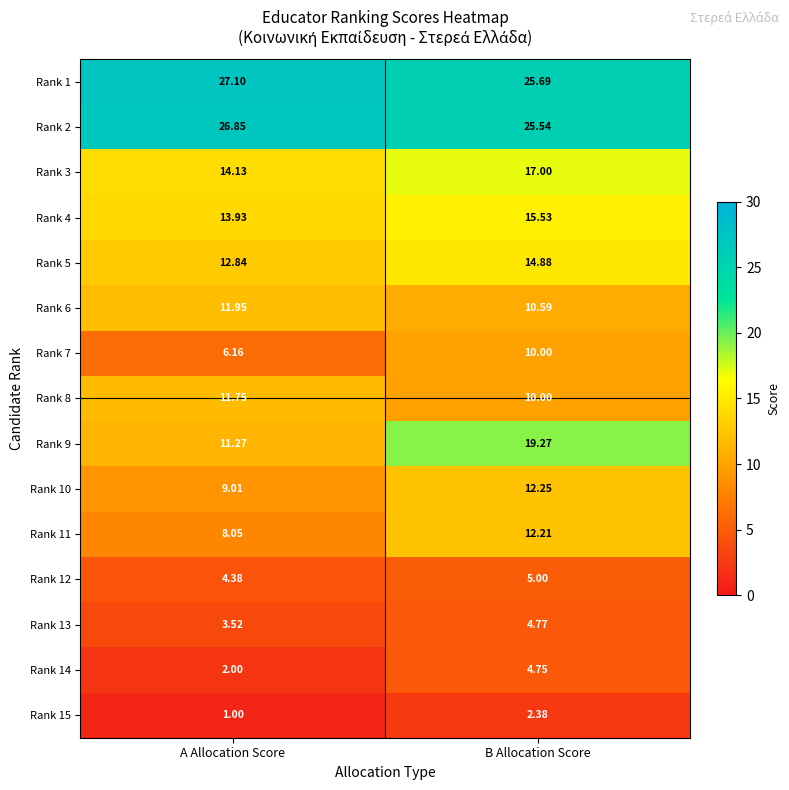

At which label is Rank 1 closest to 26?

B Allocation Score